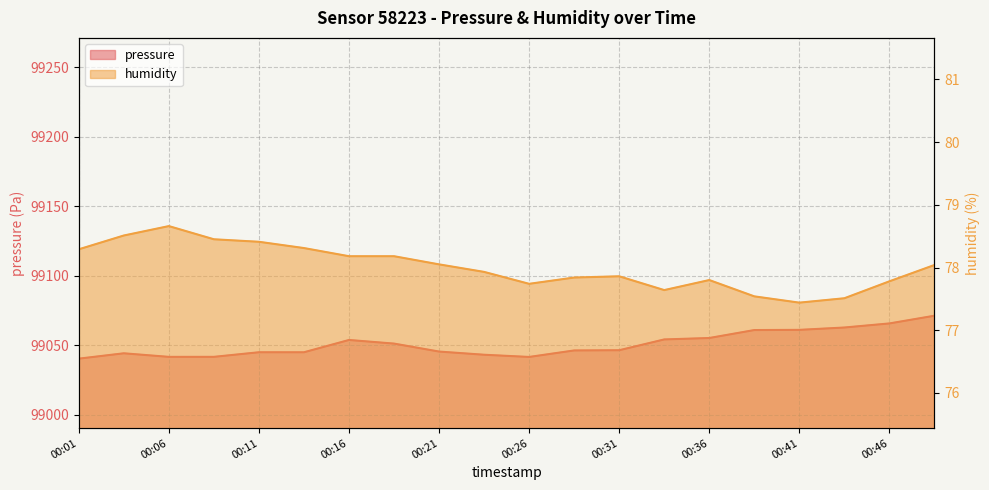

At which label is humidity closest to 78?

00:49